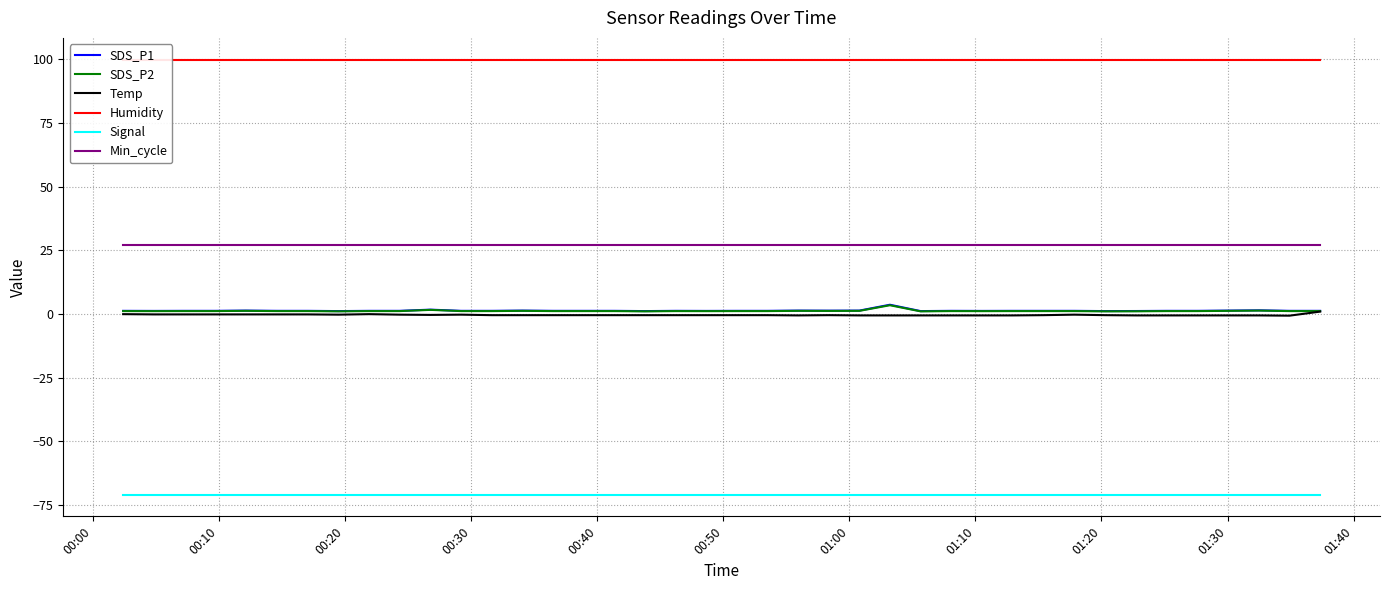

Reading right to left, list all the values displayed in this chart.

SDS_P1: 1.2	1.2	1.4	1.3	1.2	1.2	1.1	1.1	1.2	1.2	1.2	1.2	1.2	1.1	3.6	1.3	1.3	1.3	1.2	1.2	1.2	1.2	1.1	1.2	1.2	1.2	1.3	1.2	1.2	1.7	1.2	1.2	1.1	1.2	1.2	1.3	1.2	1.2	1.2	1.2
SDS_P2: 1.1	1.1	1.3	1.2	1.1	1.1	1.0	1.0	1.1	1.1	1.1	1.1	1.1	1.0	3.4	1.2	1.2	1.2	1.1	1.1	1.1	1.1	1.0	1.1	1.1	1.1	1.2	1.1	1.1	1.6	1.1	1.1	1.0	1.1	1.1	1.2	1.1	1.1	1.1	1.1
Temp: 0.9	-0.7	-0.6	-0.6	-0.6	-0.6	-0.6	-0.5	-0.3	-0.5	-0.6	-0.6	-0.6	-0.6	-0.6	-0.6	-0.5	-0.6	-0.5	-0.5	-0.5	-0.5	-0.5	-0.5	-0.5	-0.5	-0.5	-0.5	-0.3	-0.4	-0.3	-0.1	-0.3	-0.2	-0.2	-0.2	-0.2	-0.2	-0.2	-0.1
Humidity: 99.9	99.9	99.9	99.9	99.9	99.9	99.9	99.9	99.9	99.9	99.9	99.9	99.9	99.9	99.9	99.9	99.9	99.9	99.9	99.9	99.9	99.9	99.9	99.9	99.9	99.9	99.9	99.9	99.9	99.9	99.9	99.9	99.9	99.9	99.9	99.9	99.9	99.9	99.9	99.9
Signal: -71.0	-71.0	-71.0	-71.0	-71.0	-71.0	-71.0	-71.0	-71.0	-71.0	-71.0	-71.0	-71.0	-71.0	-71.0	-71.0	-71.0	-71.0	-71.0	-71.0	-71.0	-71.0	-71.0	-71.0	-71.0	-71.0	-71.0	-71.0	-71.0	-71.0	-71.0	-71.0	-71.0	-71.0	-71.0	-71.0	-71.0	-71.0	-71.0	-71.0
Min_cycle: 27.0	27.0	27.0	27.0	27.0	27.0	27.0	27.0	27.0	27.0	27.0	27.0	27.0	27.0	27.0	27.0	27.0	27.0	27.0	27.0	27.0	27.0	27.0	27.0	27.0	27.0	27.0	27.0	27.0	27.0	27.0	27.0	27.0	27.0	27.0	27.0	27.0	27.0	27.0	27.0